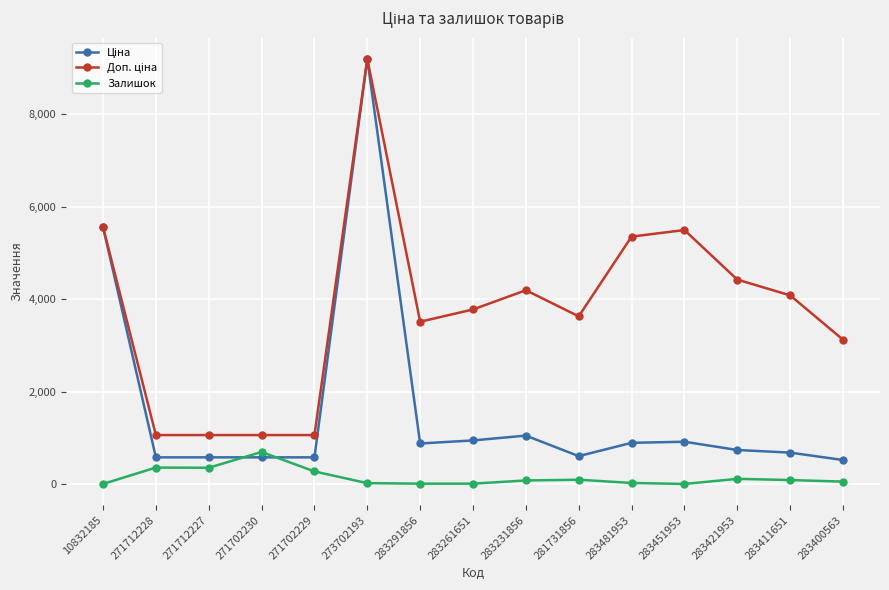

What is the value of the Залишок point at the 4th from the left?

694.0